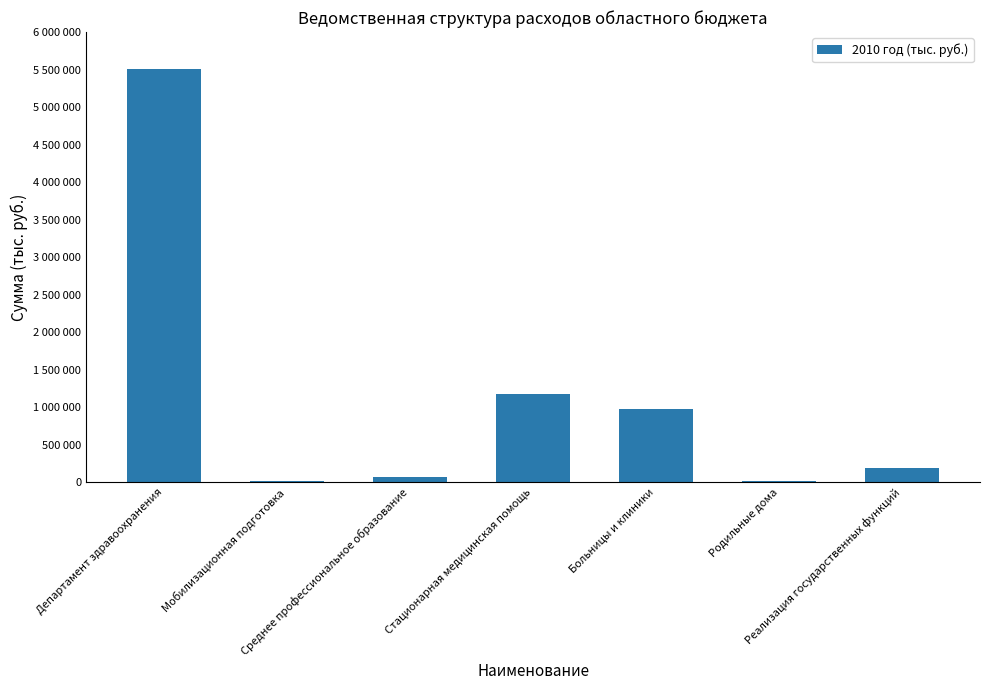

What is the change in value from Стационарная медицинская помощь to Реализация государственных функций?

-992906